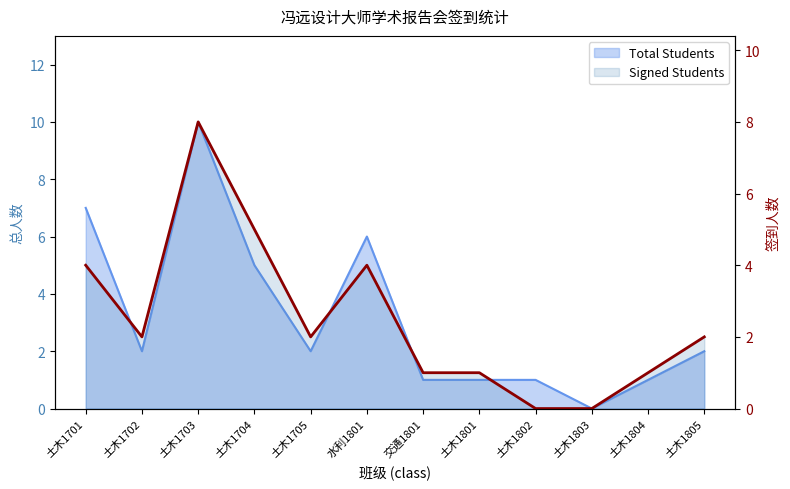

Between 土木1804 and 交通1801, which is larger?

土木1804